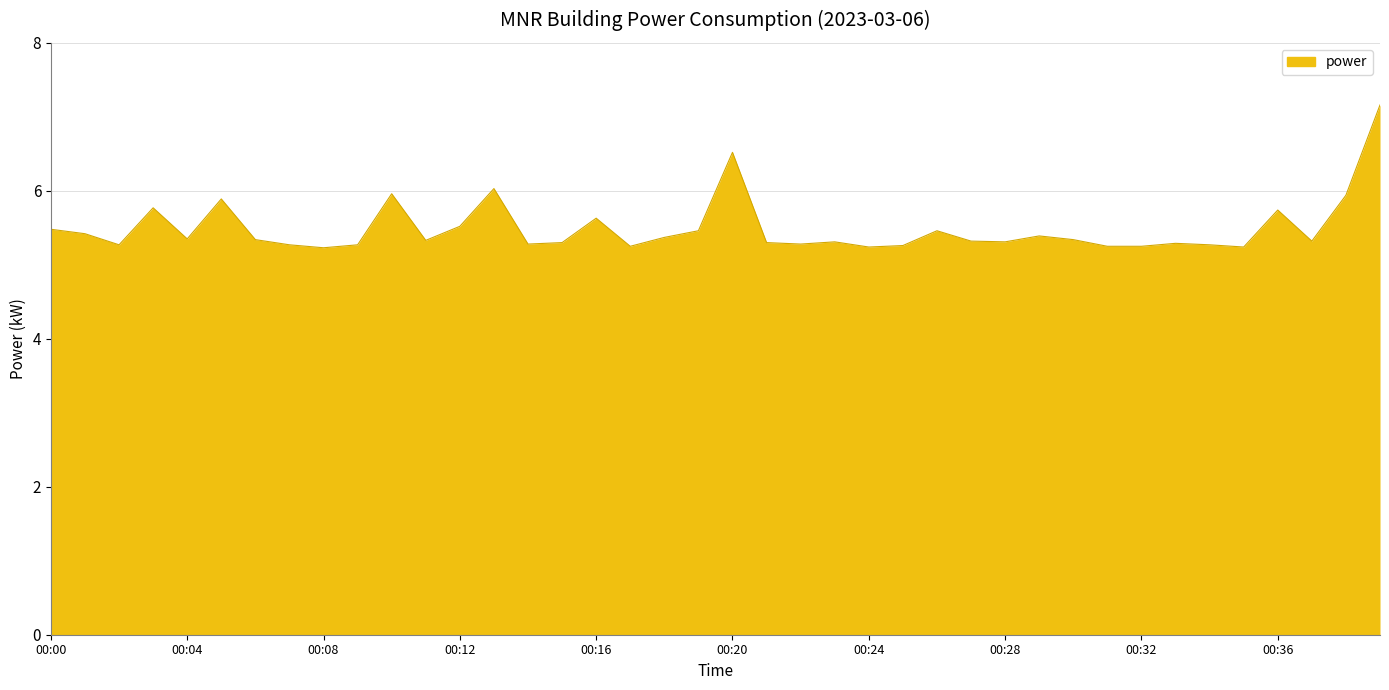

What is the smallest value displayed?

5.2